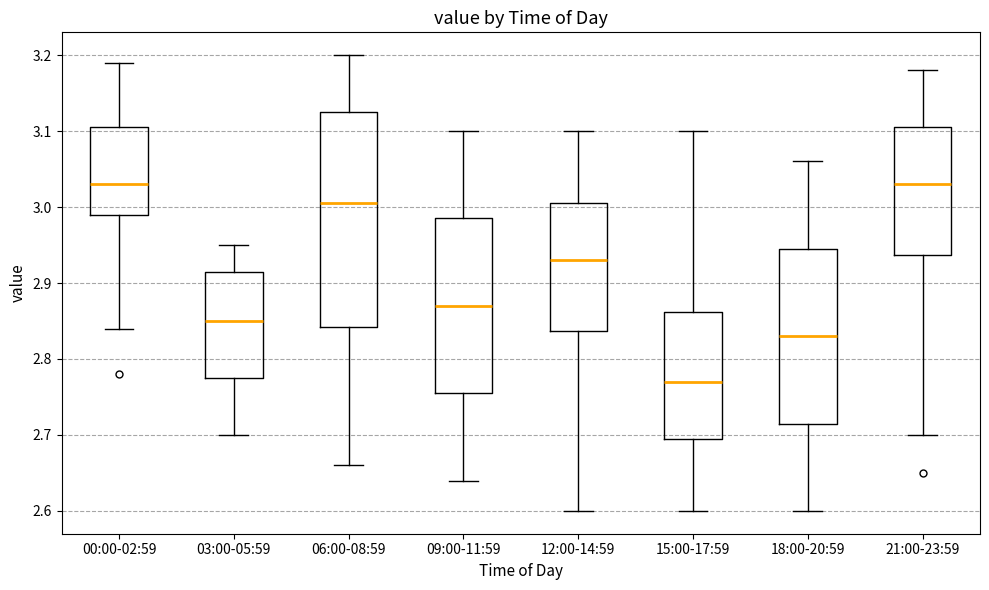

Where is the lower edge of the box for 03:00-05:59 on the y-axis? The values are not printed on the chart, so give them approximately, as read against the axis.

2.78